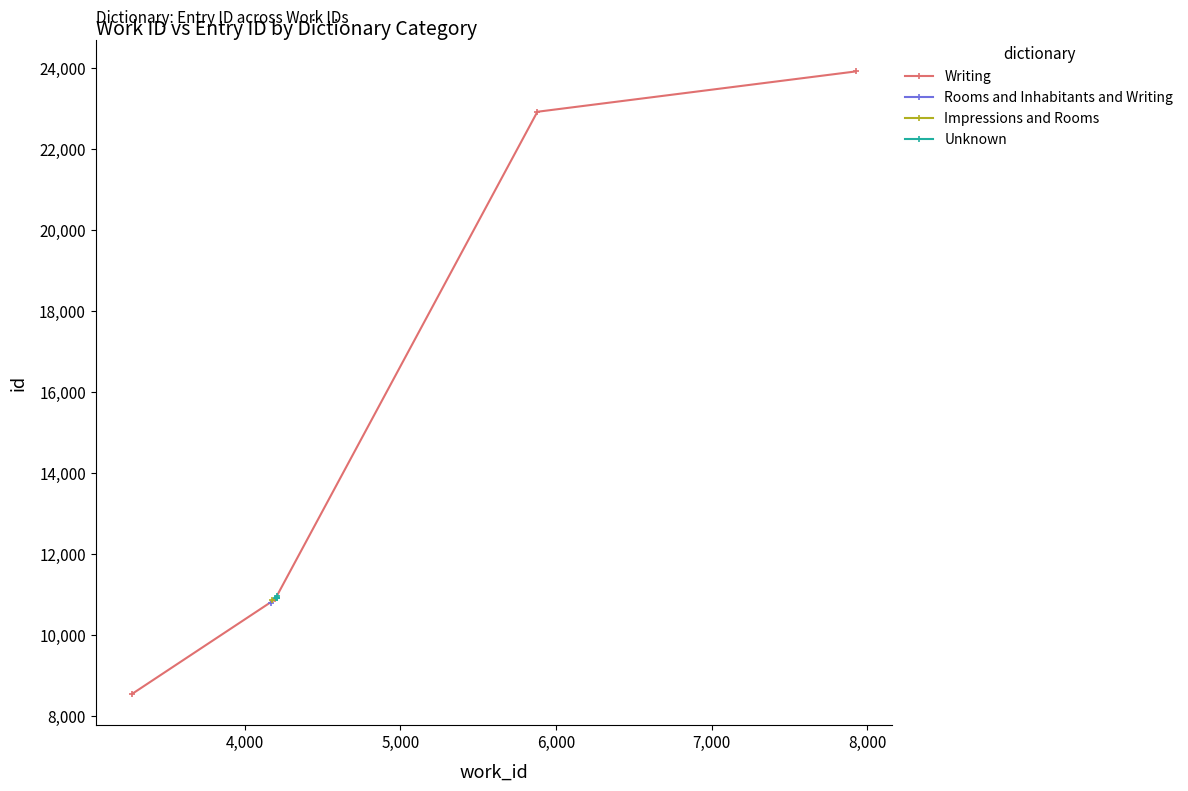

True or false: Writing has more than 0 interior local peaks.

False